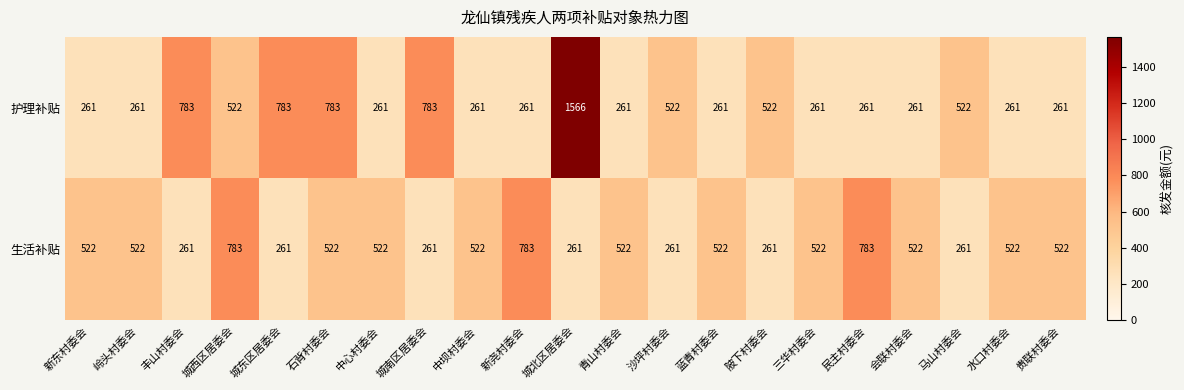

How many categories are shown in the chart?

21